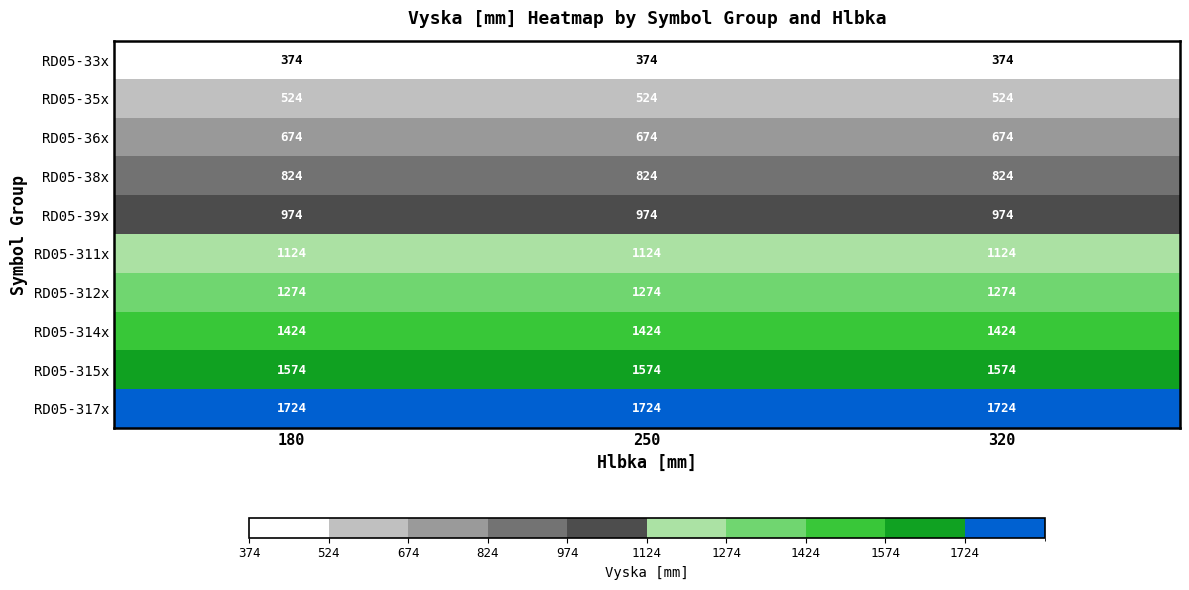

What is the sum of the RD05-314x values at 250 and 180?

2848